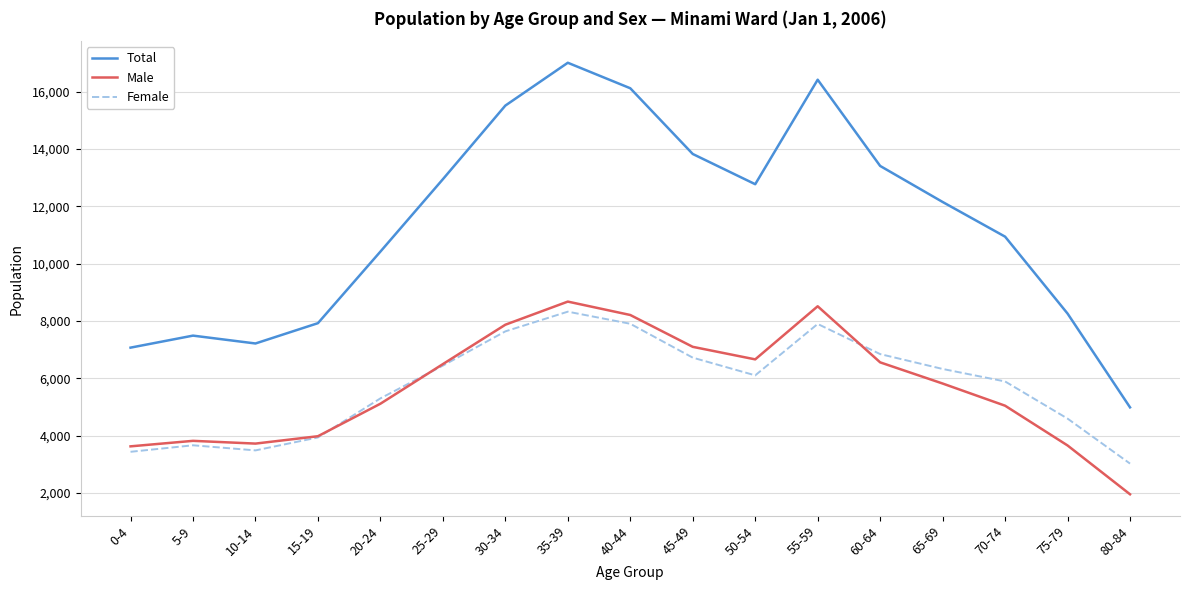

At which label does Total reach its minimum?

80-84